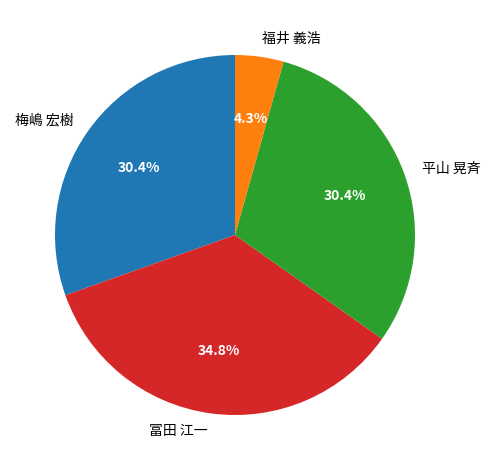

Which slice is the largest?

冨田 江一